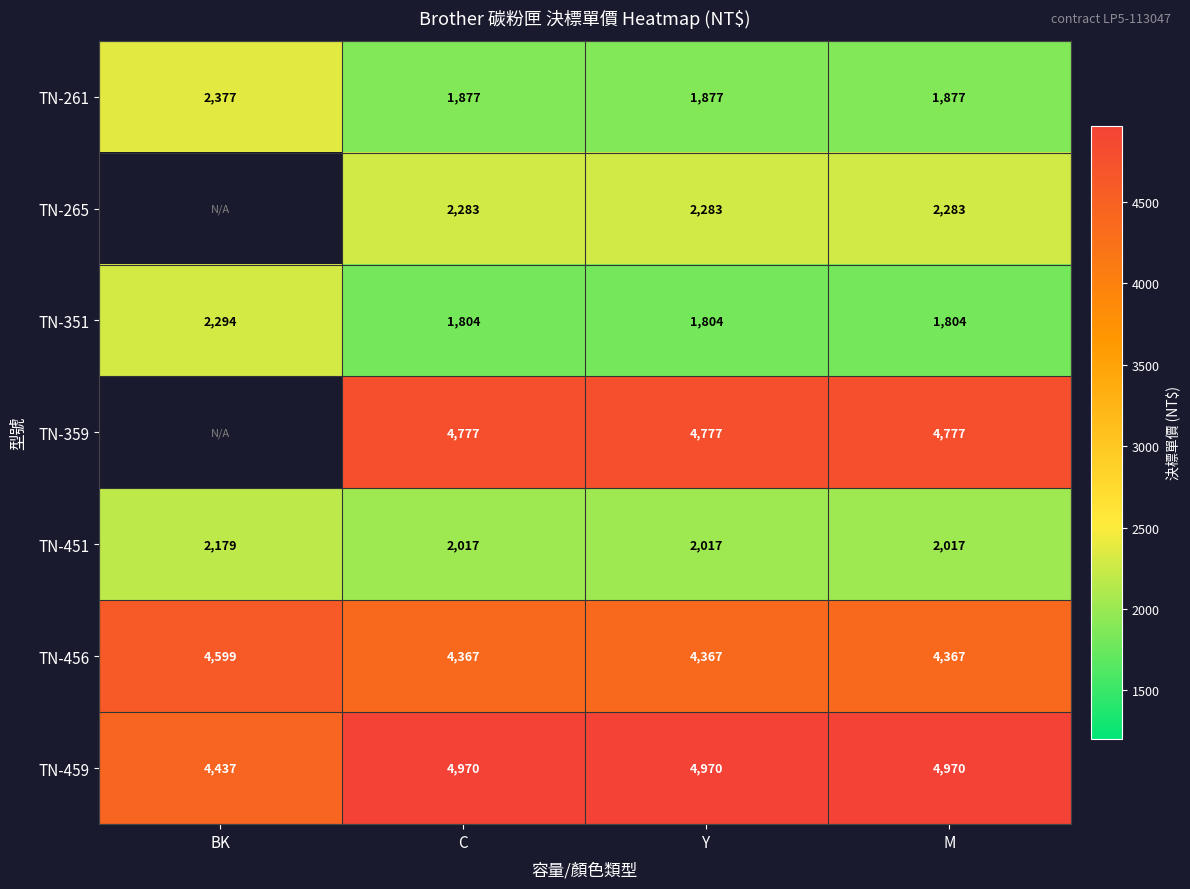

Is the value of TN-456 at C greater than the value of TN-459 at Y?

No